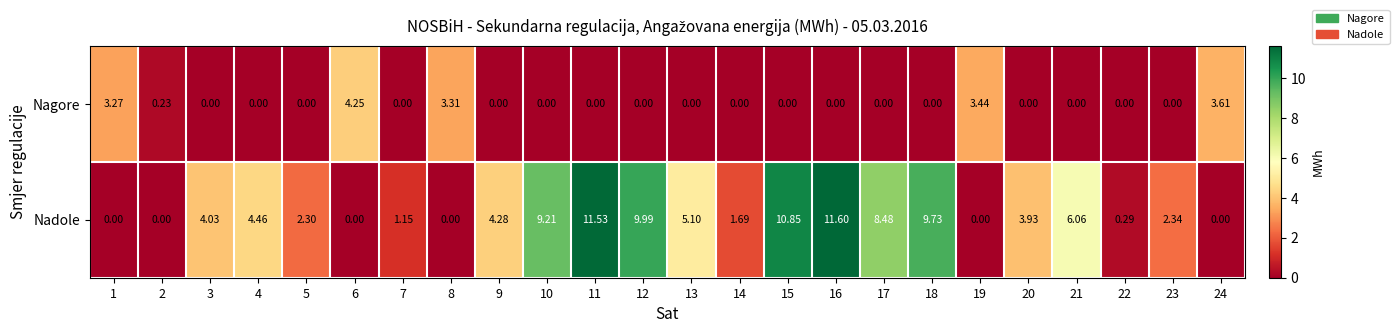

Is the value of Nagore at 5 greater than the value of Nadole at 12?

No